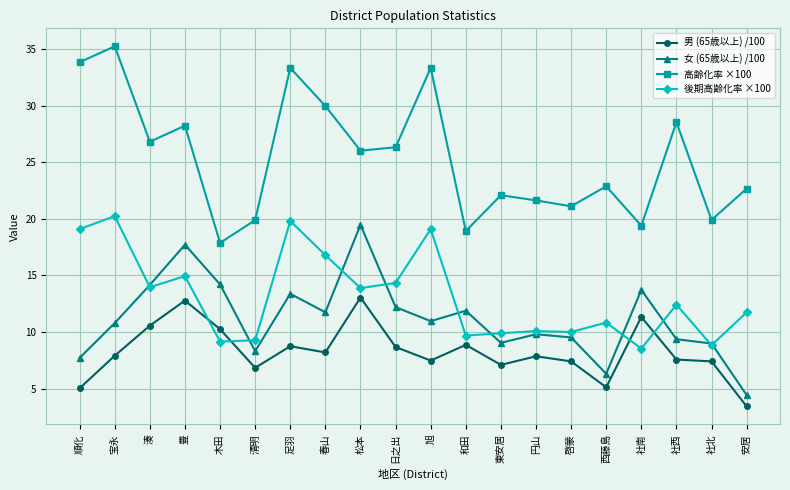

How many series are shown in this chart?

4